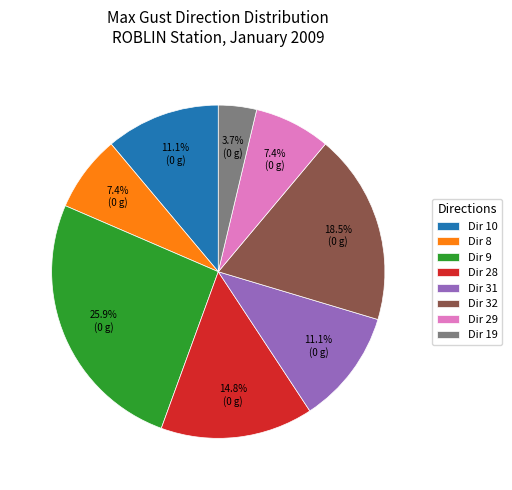

What percentage do Dir 28 and Dir 29 together represent?

22.2%